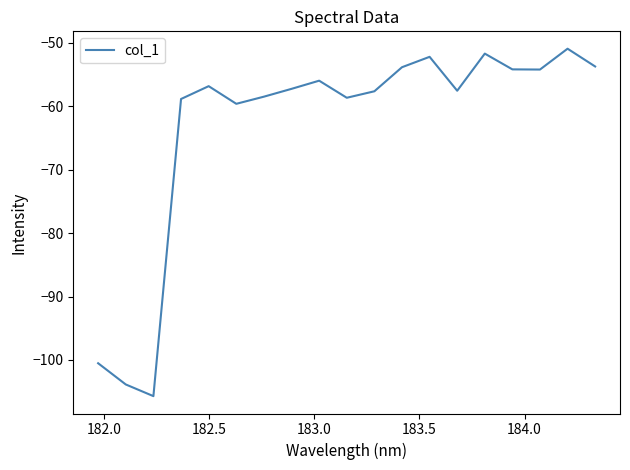

What is the greatest value displayed?

-50.9